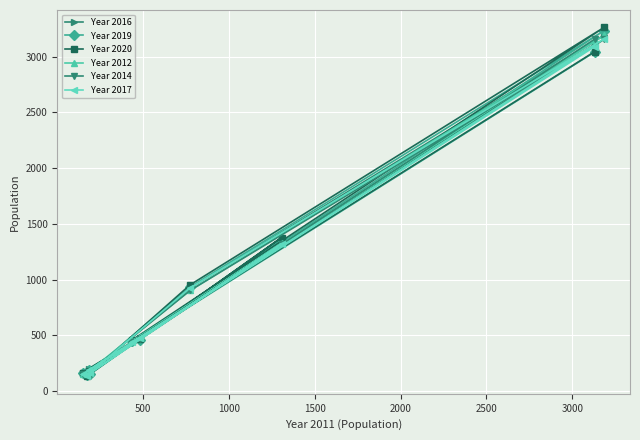

What is the value of the Year 2012 point at the 10th from the left?

3190